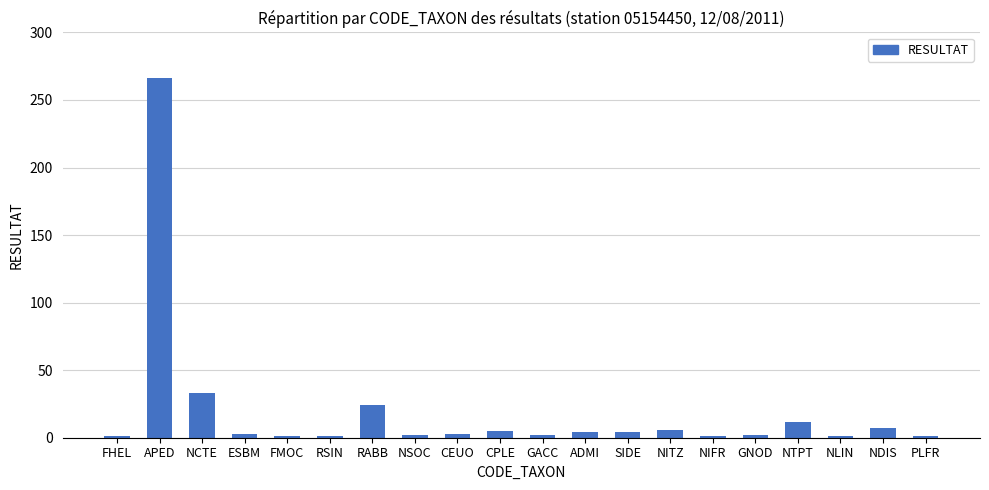

What is the label of the 3rd bar from the left?

NCTE